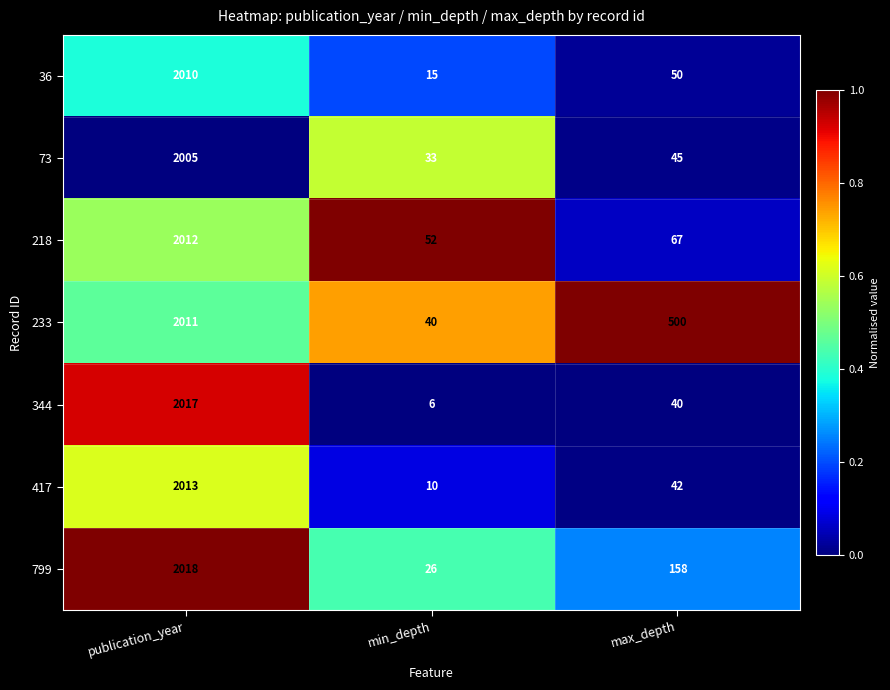

Count the number of categories in the chart.

3